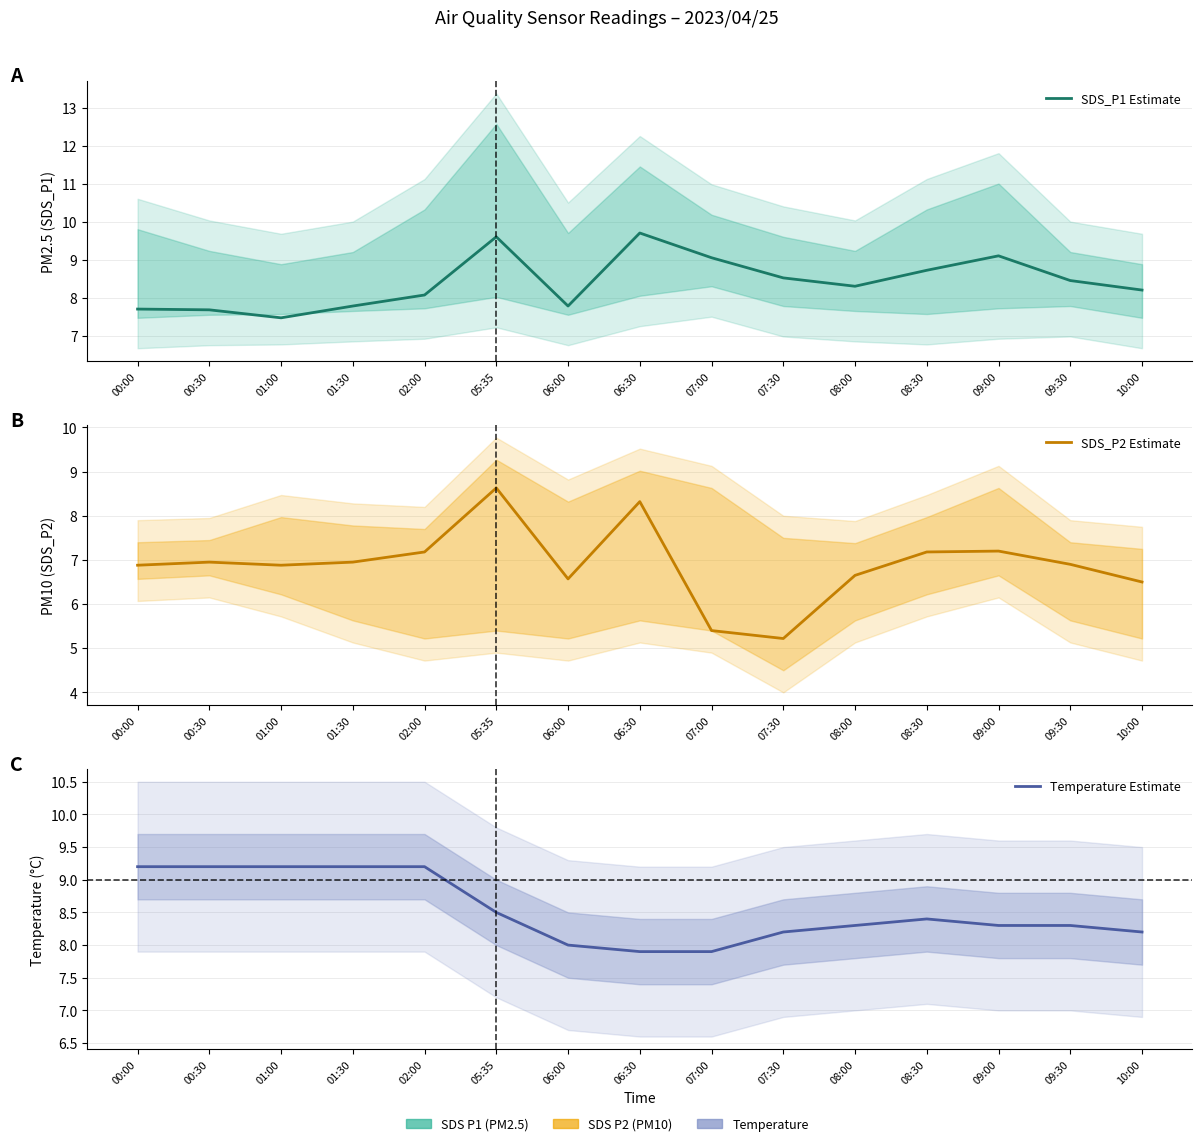

What is the minimum value for SDS_P2 Estimate?

5.2